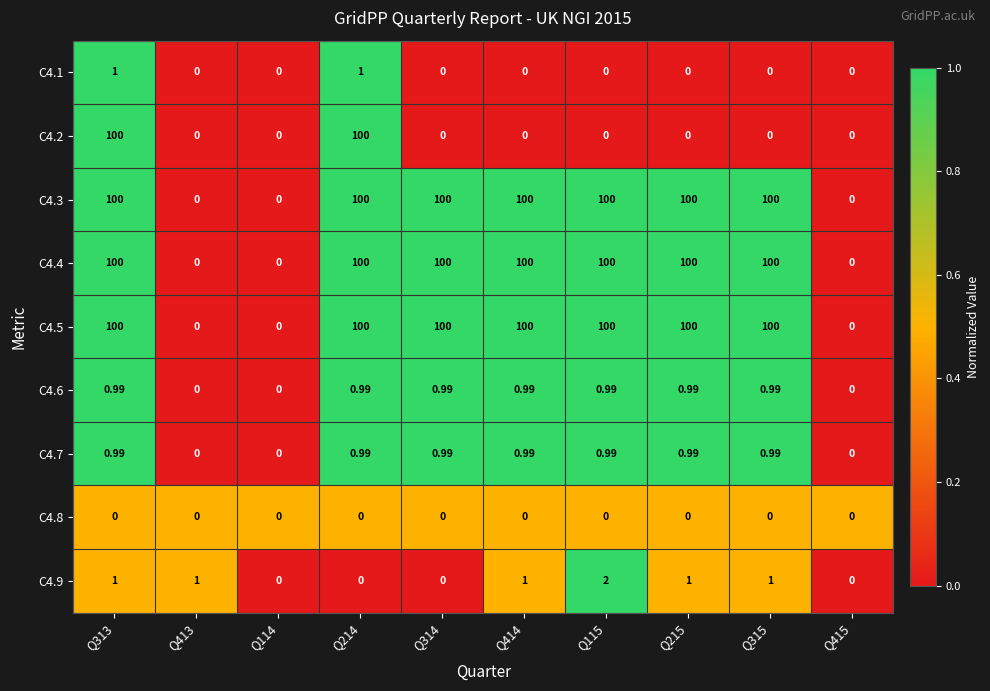

Is the value of C4.2 at Q214 greater than the value of C4.7 at Q413?

Yes